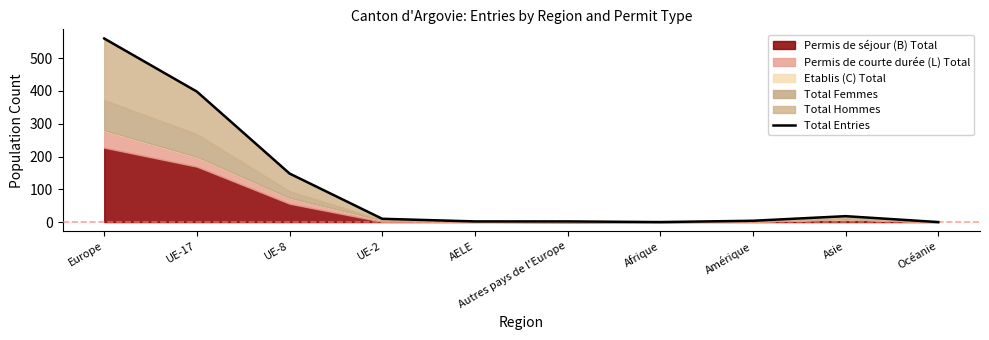

Rank the categories by value from lowest to highest.

Afrique, Océanie, AELE, Autres pays de l'Europe, Amérique, UE-2, Asie, UE-8, UE-17, Europe